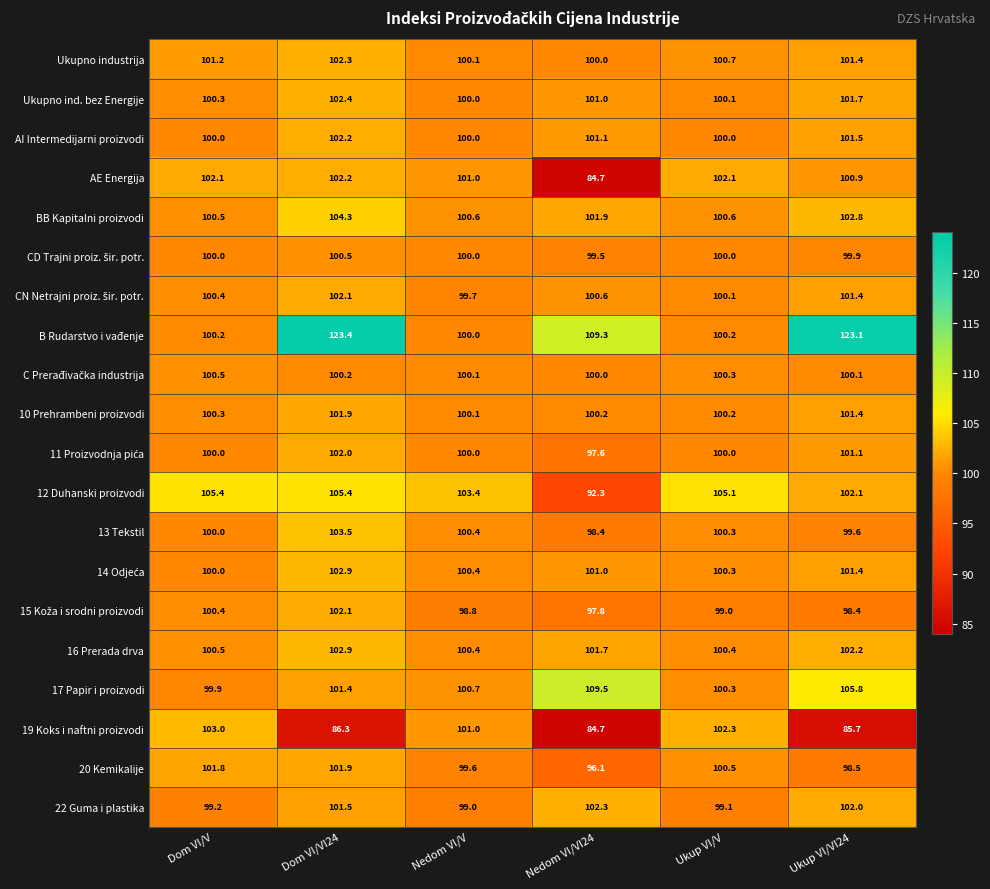

True or false: 19 Koks i naftni proizvodi has a value of 139.4 at Dom VI/VI24.

False